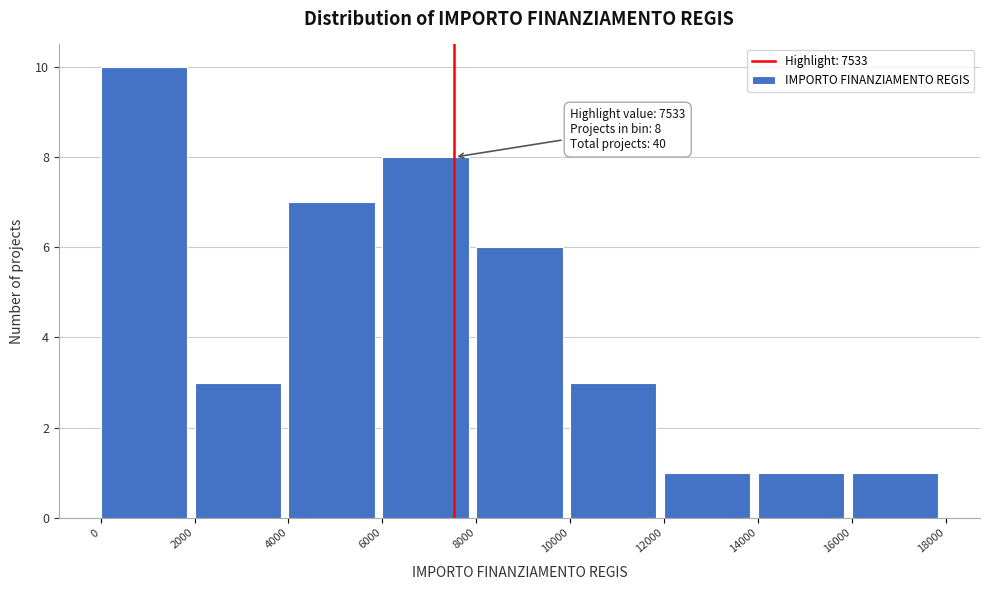

Over which range of the x-axis is the bar tallest?

0 to 2000